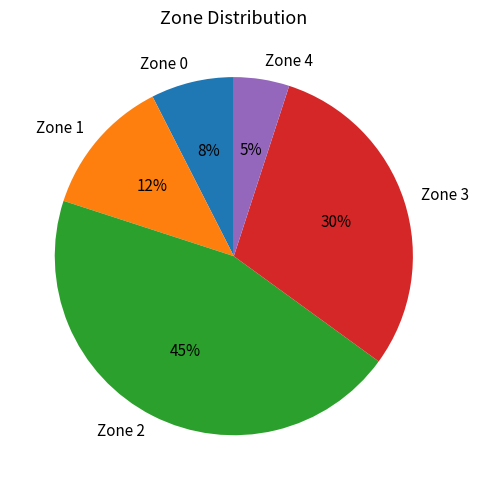

Rank the categories by value from highest to lowest.

Zone 2, Zone 3, Zone 1, Zone 0, Zone 4